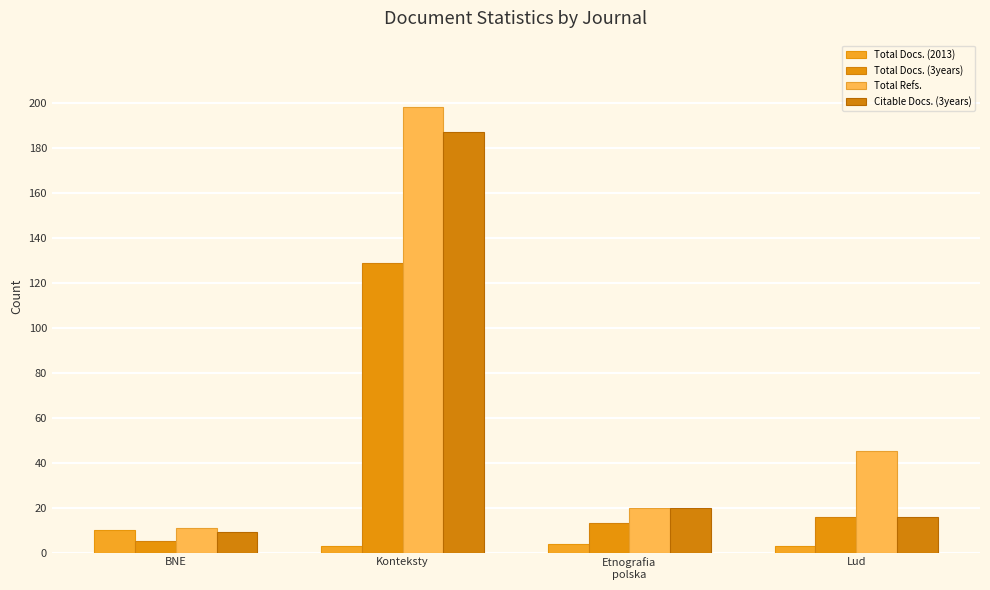

At which category is the sum across all series the highest?

Konteksty